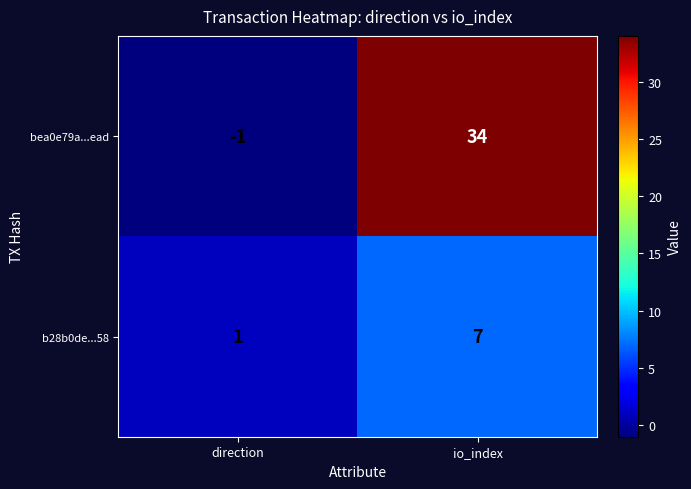

At which category is the sum across all series the highest?

io_index